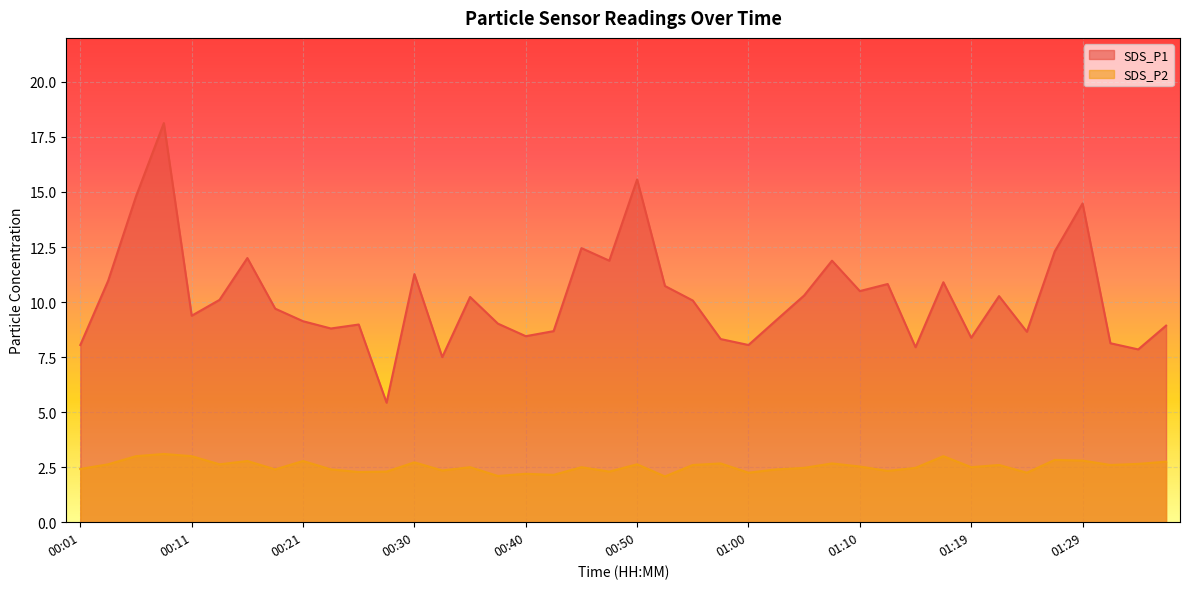

How many interior local valleys does the SDS_P1 series have?

12